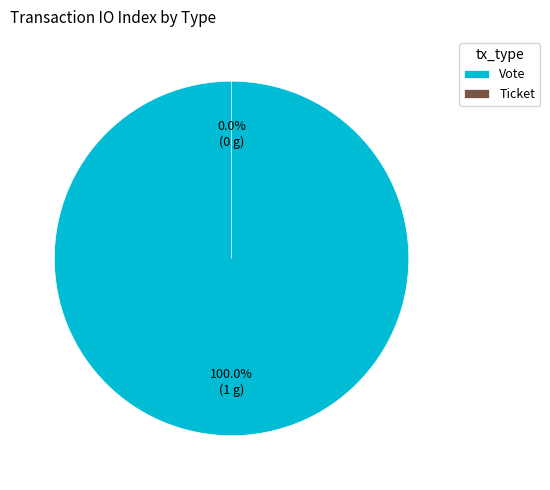

Which has a higher value, Ticket or Vote?

Vote